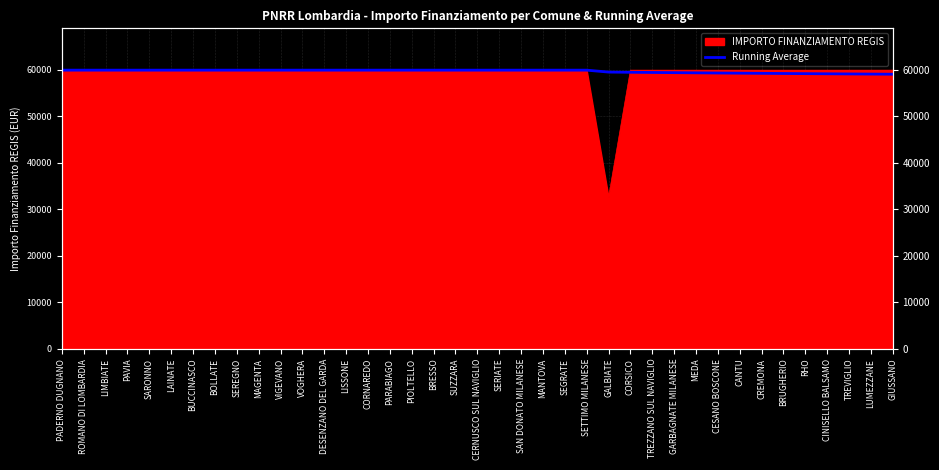

What is the change in value from LIMBIATE to CREMONA?

-685.8